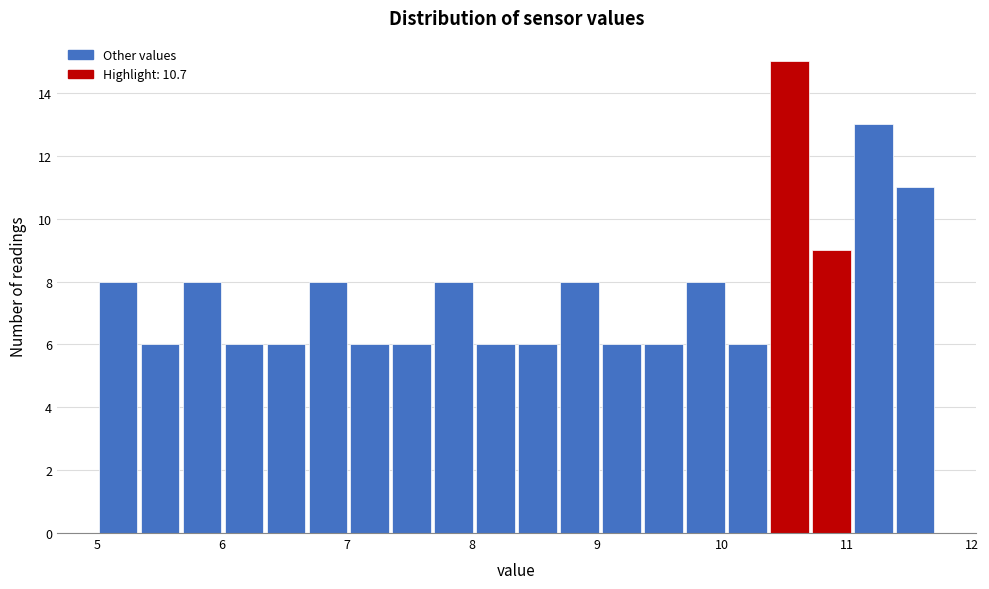

Around what value on the x-axis is the tallest bar? Give the approximate position of its centre, as read against the axis.

10.5